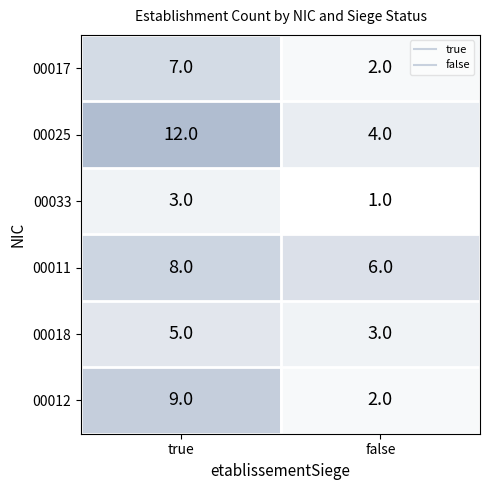

What is the difference between the 00017 values at true and false?

5